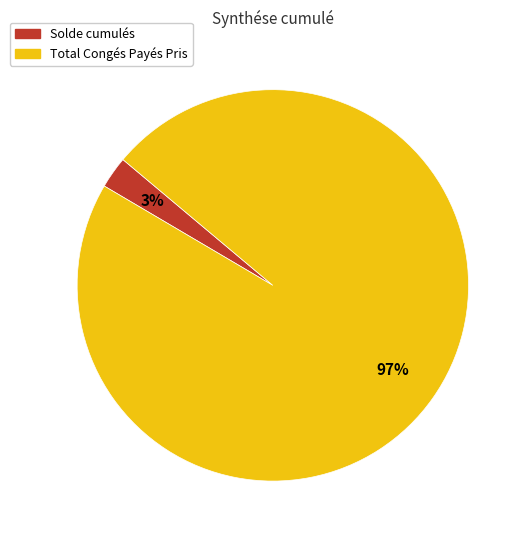

Is there any slice that represents more than half of the pie?

Yes